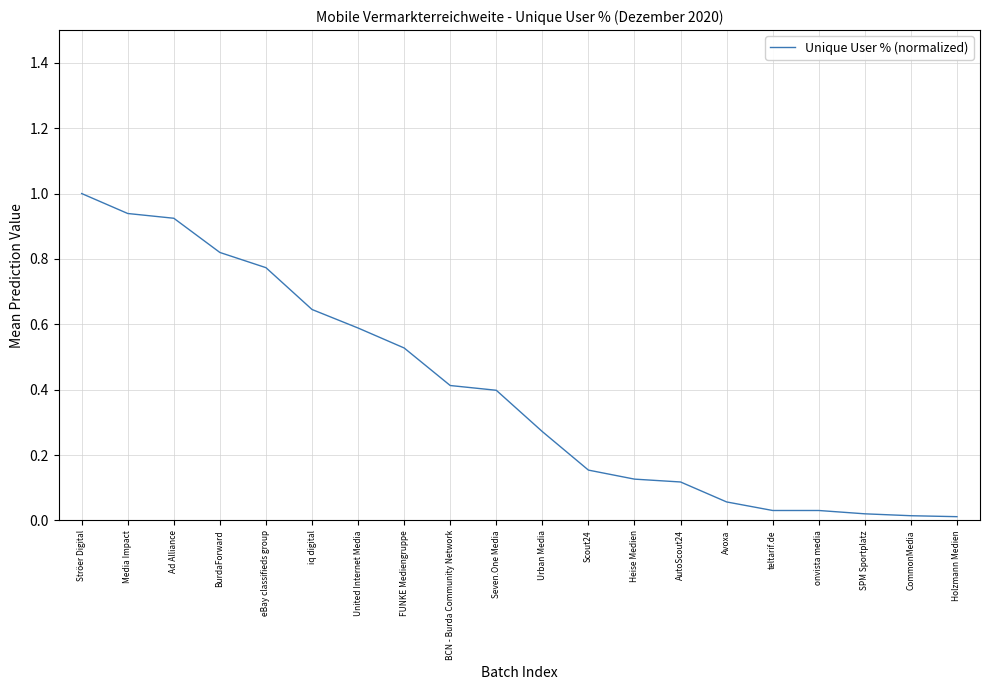

Between AutoScout24 and FUNKE Mediengruppe, which is larger?

FUNKE Mediengruppe